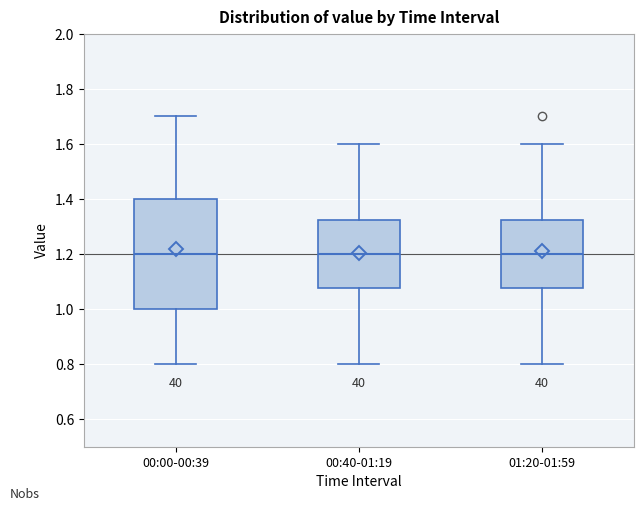

Where does the median line of the box for 00:40-01:19 sit on the y-axis? The values are not printed on the chart, so give them approximately, as read against the axis.

1.20